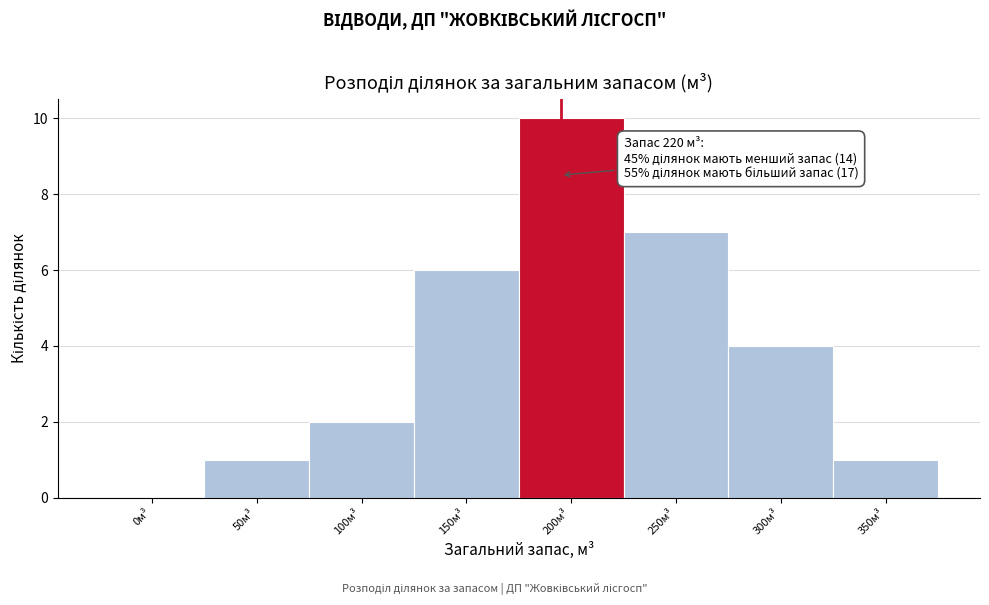

Reading left to right, transcribe all the data shown in this chart.

0м³=0	50м³=1	100м³=2	150м³=6	200м³=10	250м³=7	300м³=4	350м³=1